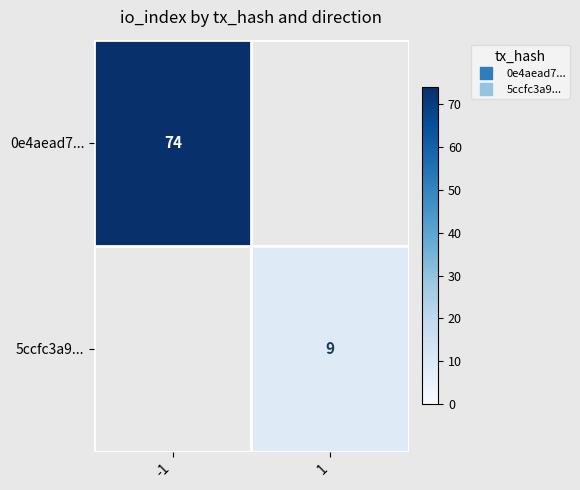

Which category has the highest value across all series?

-1